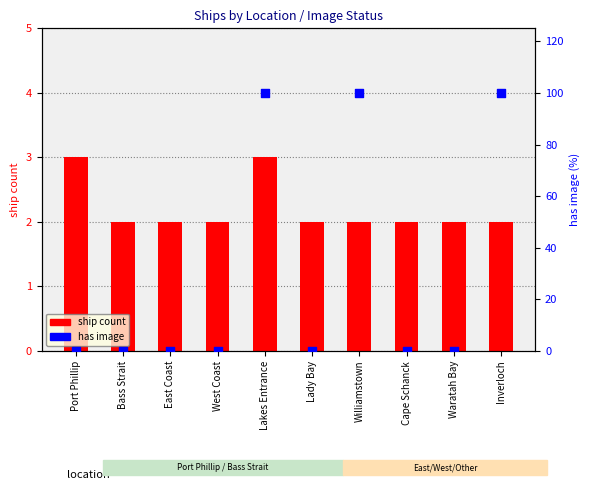

Which series has the widest spread of Y values?

has image